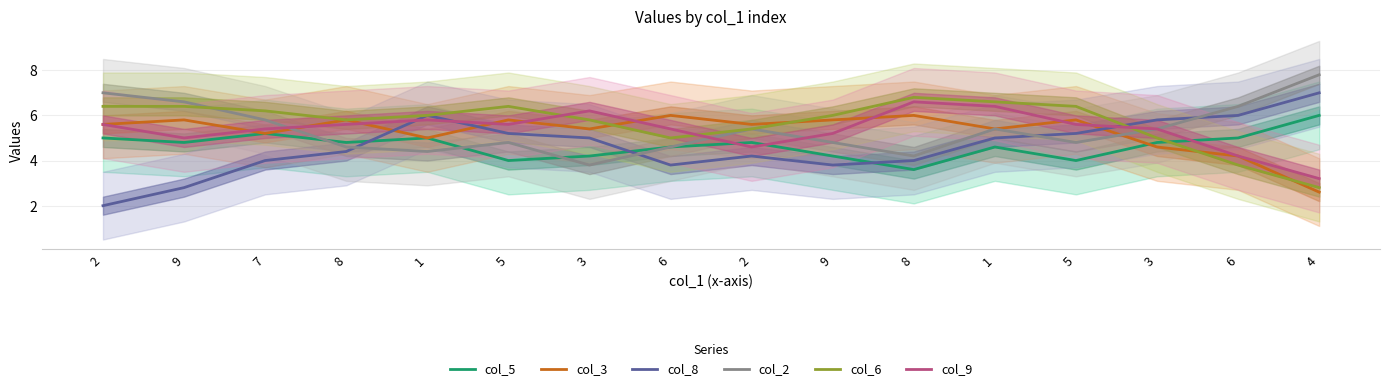

What is the difference between the maximum and minimum values in the col_9 series?

3.4